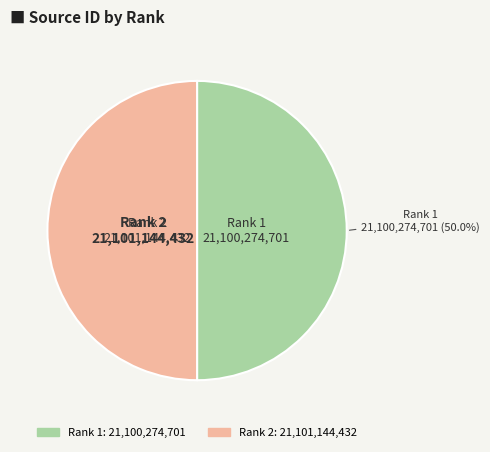

The Rank 1 slice represents 43% of the pie. True or false?

False